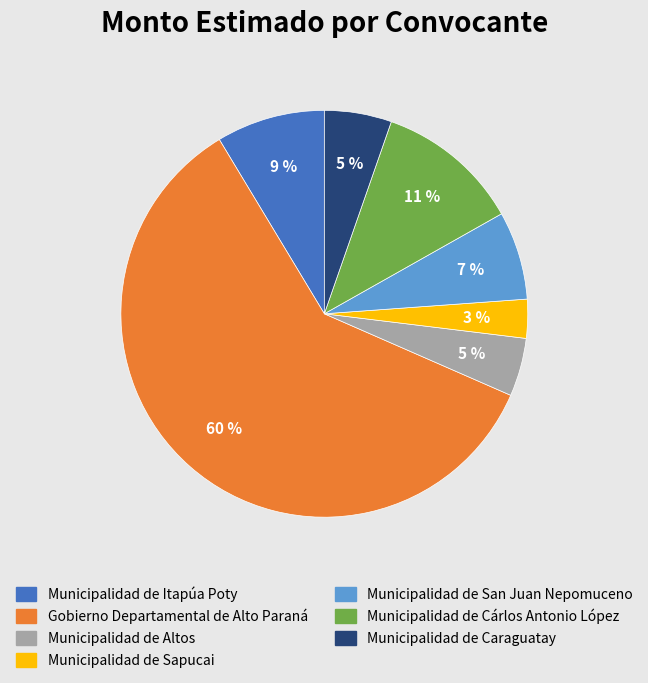

To the nearest percent, what is the combined percentage of Gobierno Departamental de Alto Paraná and Municipalidad de San Juan Nepomuceno?

67%